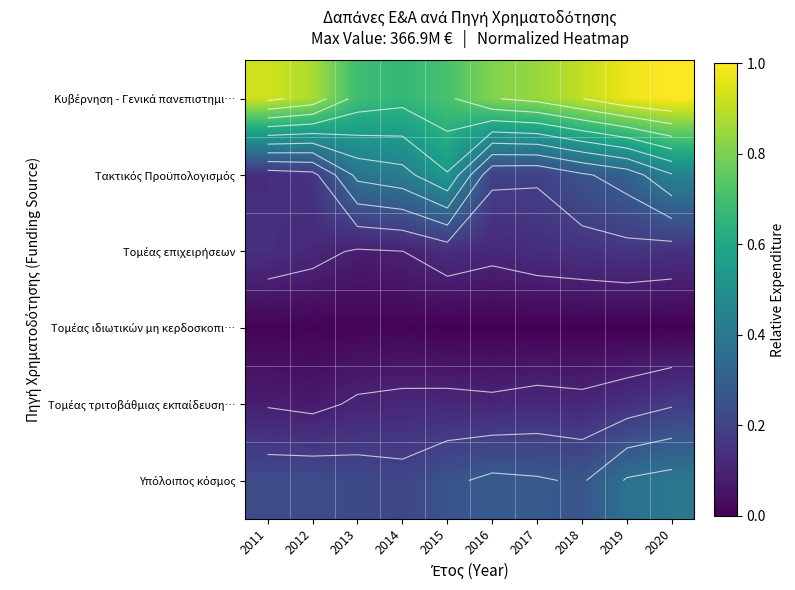

What is the minimum value for Υπόλοιπος κόσμος?

0.2